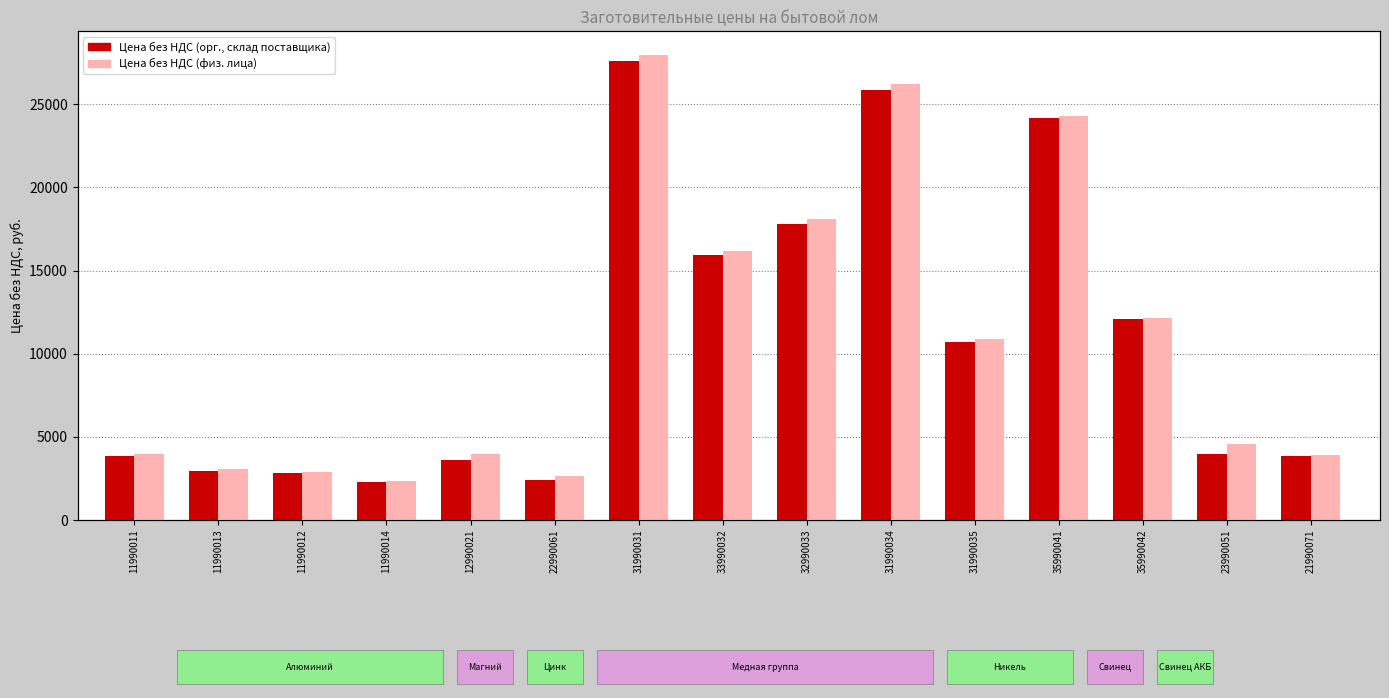

How many values in the Цена без НДС (физ. лица) series are below 4580?

7